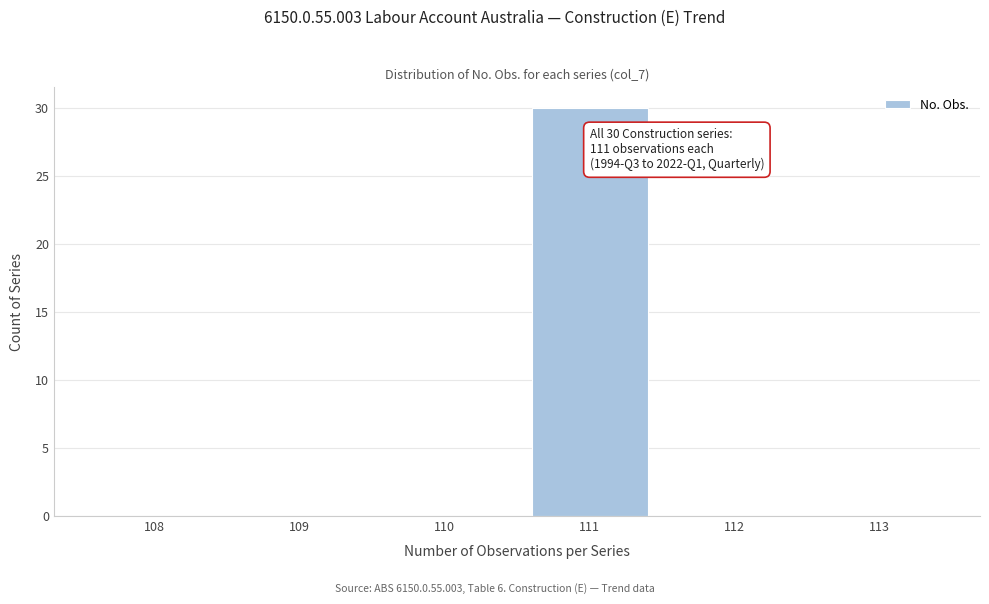

Reading left to right, extract all data points from this chart.

108=0	109=0	110=0	111=30	112=0	113=0